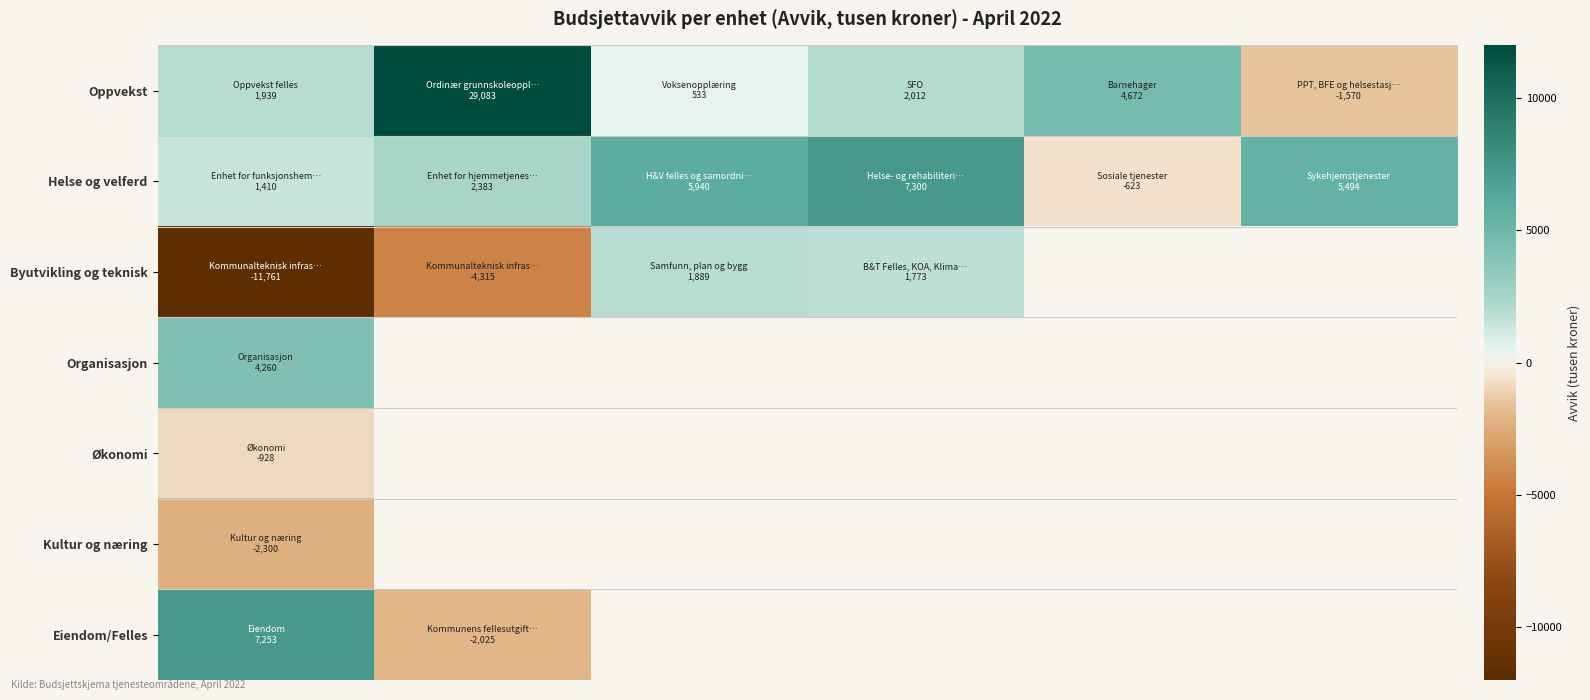

How many negative values does the Økonomi series have?

1